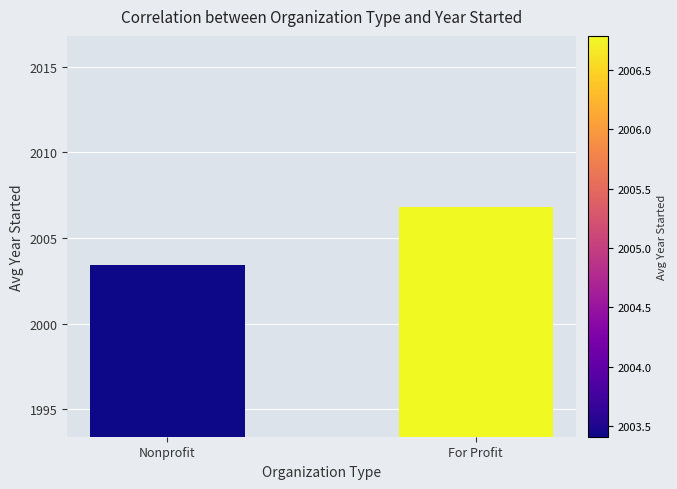

Rank the categories by value from lowest to highest.

Nonprofit, For Profit